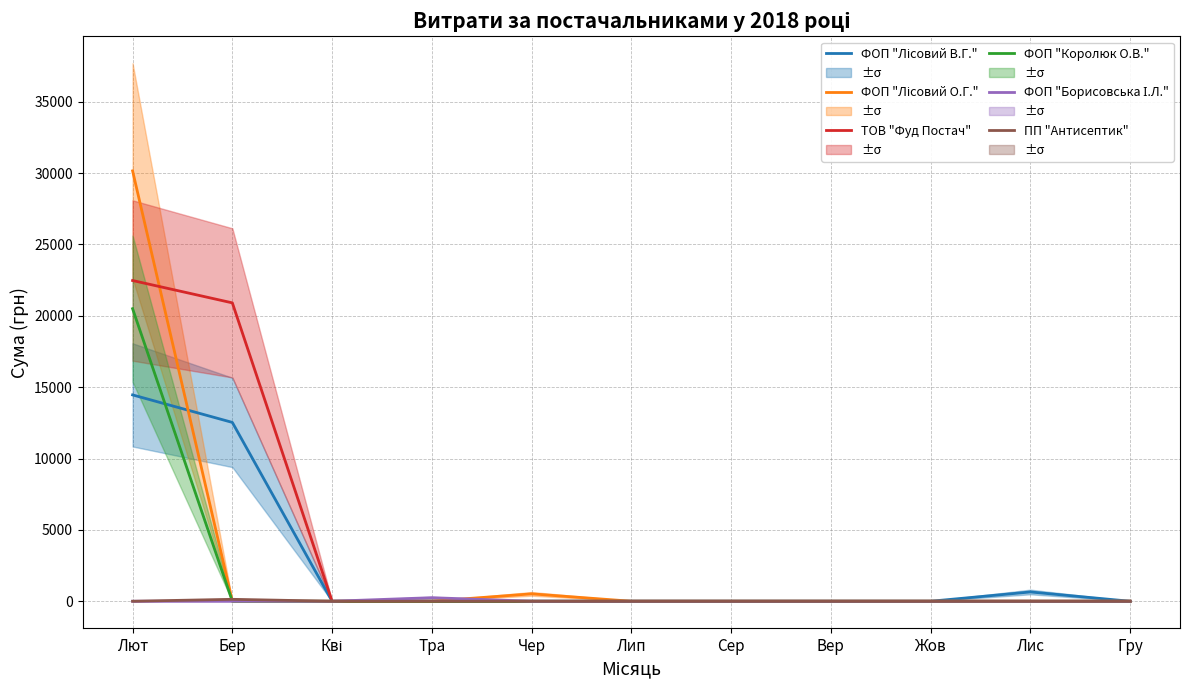

Reading right to left, extract all data points from this chart.

ФОП "Лісовий В.Г.": 0.0	650.0	0.0	0.0	0.0	0.0	0.0	0.0	0.0	12529.0	14456.6
ФОП "Лісовий О.Г.": 0.0	0.0	0.0	0.0	0.0	0.0	518.6	0.0	0.0	0.0	30152.2
ТОВ "Фуд Постач": 0.0	0.0	0.0	0.0	0.0	0.0	0.0	0.0	0.0	20904.3	22470.5
ФОП "Королюк О.В.": 0.0	0.0	0.0	0.0	0.0	0.0	0.0	0.0	0.0	0.0	20496.3
ФОП "Борисовська І.Л.": 0.0	0.0	0.0	0.0	0.0	0.0	0.0	249.2	0.0	0.0	0.0
ПП "Антисептик": 0.0	0.0	0.0	0.0	0.0	0.0	0.0	0.0	0.0	135.0	0.0